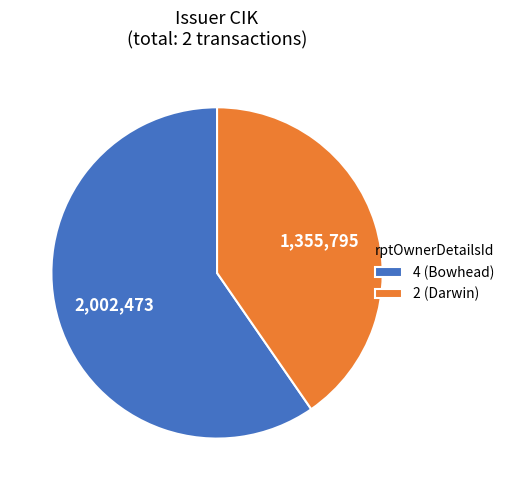

Which slice is the smallest?

2 (Darwin)